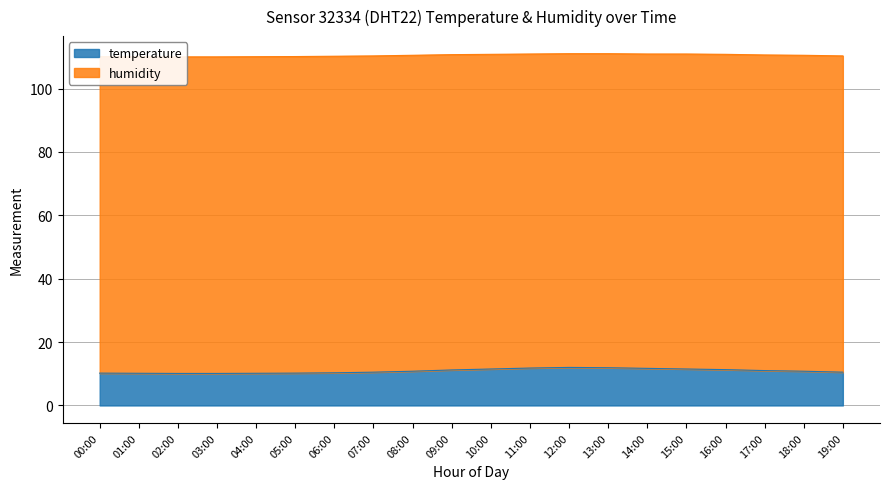

The temperature series shows 10.2 at 01:00. True or false?

True